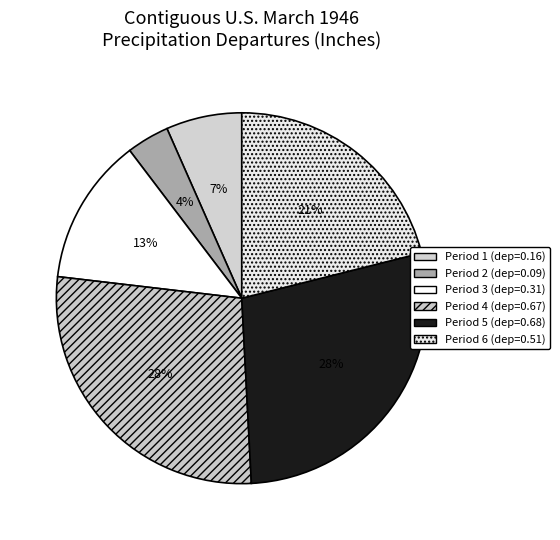

How many segments does this pie chart have?

6